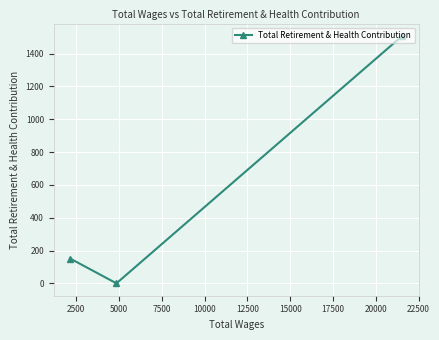

What is the maximum value shown in the chart?

1508